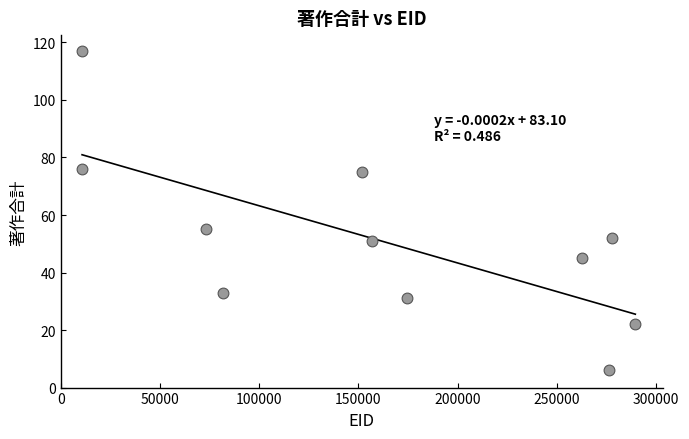

What is the average Y value?

51